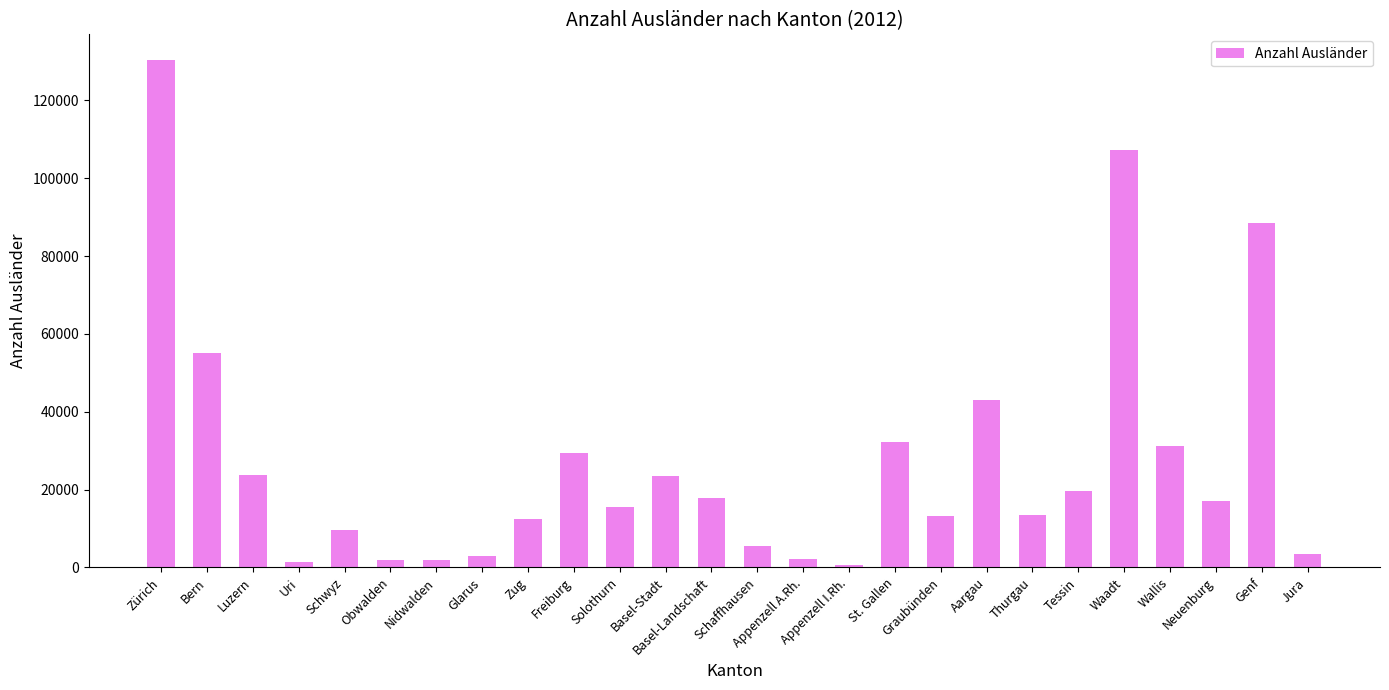

What is the average value?

27022